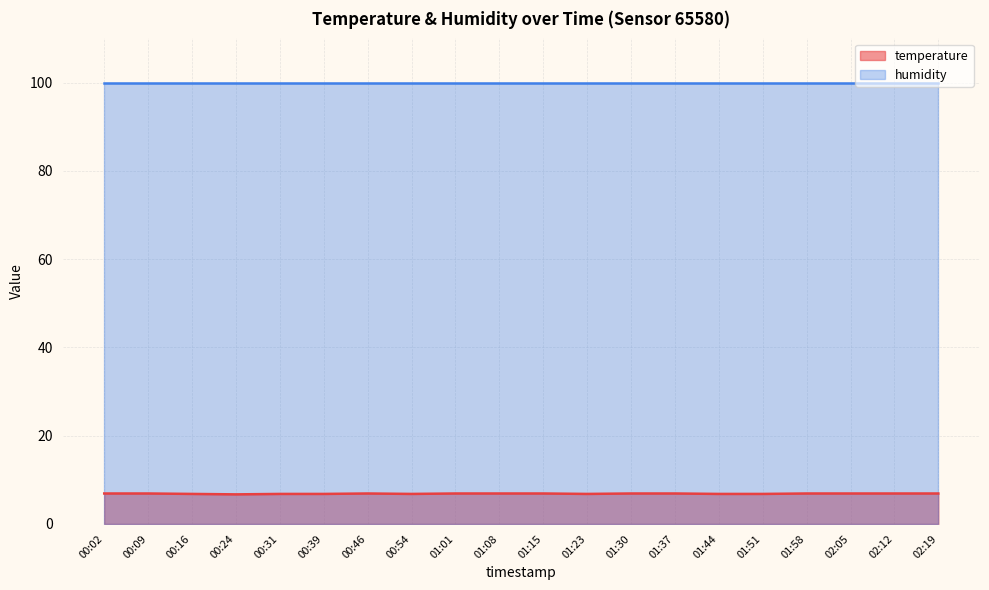

Rank the categories by value from lowest to highest.

00:24, 00:16, 00:31, 00:39, 00:54, 01:23, 01:44, 01:51, 00:02, 00:09, 00:46, 01:01, 01:08, 01:15, 01:30, 01:37, 01:58, 02:05, 02:12, 02:19